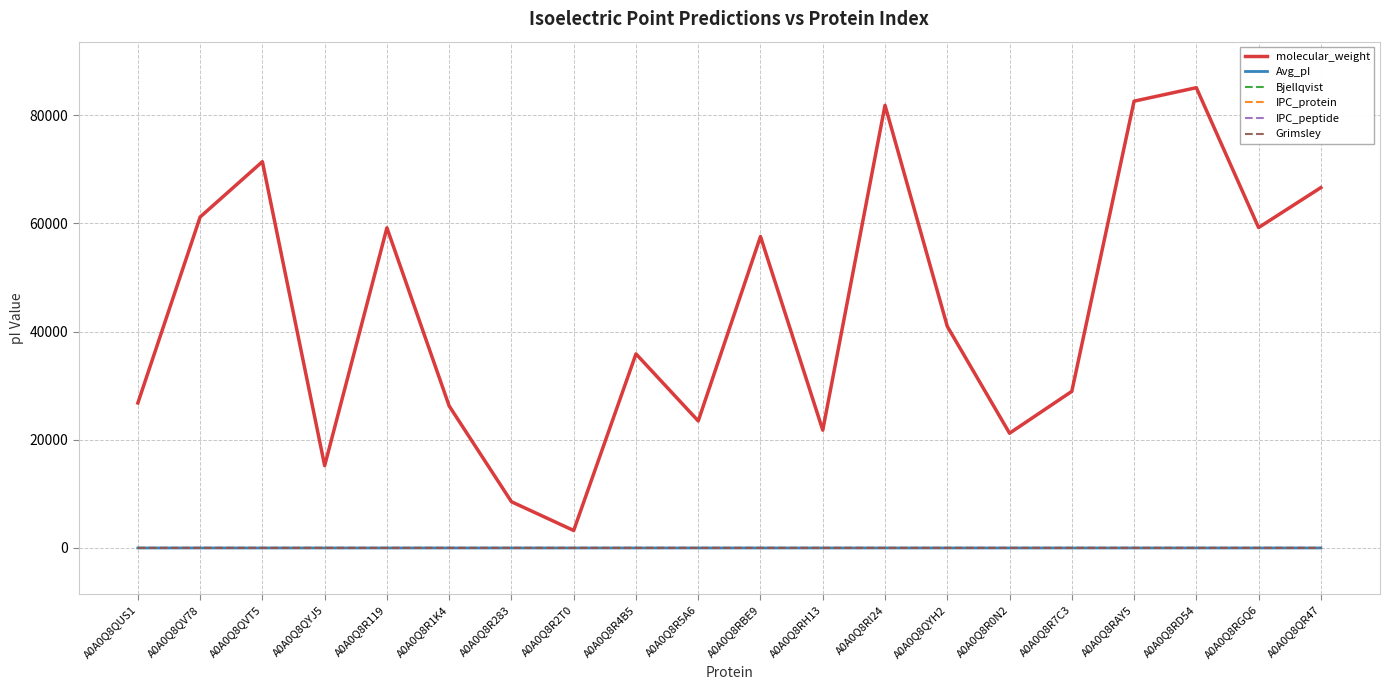

Which series has the widest spread of values?

molecular_weight